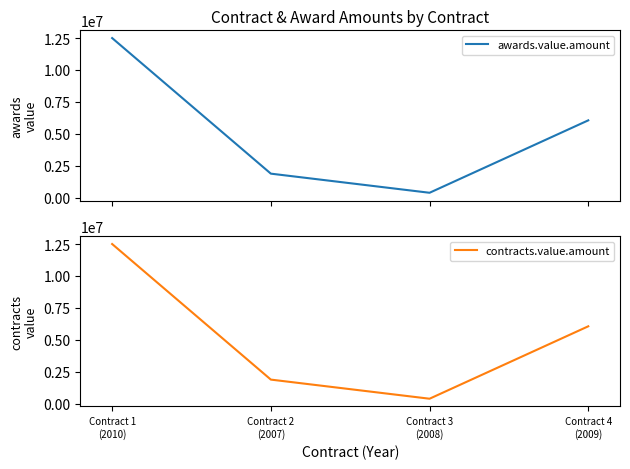

What is the label of the 4th point from the left?

Contract 4
(2009)